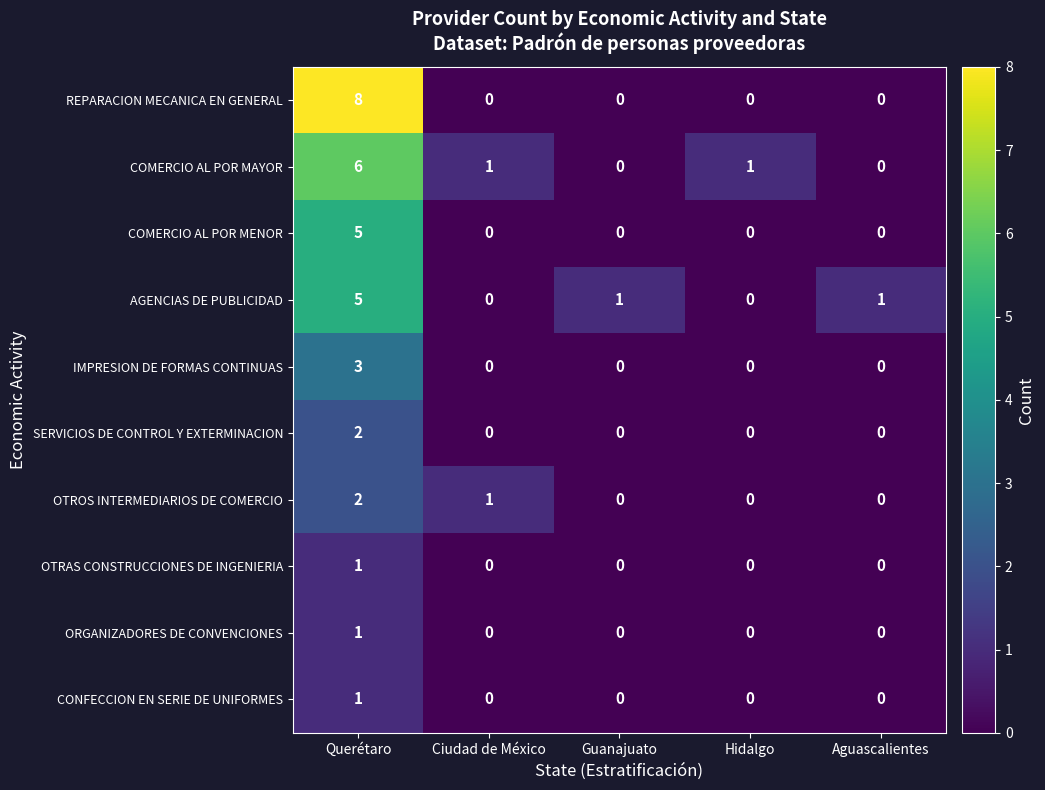

At which category is the sum across all series the highest?

Querétaro